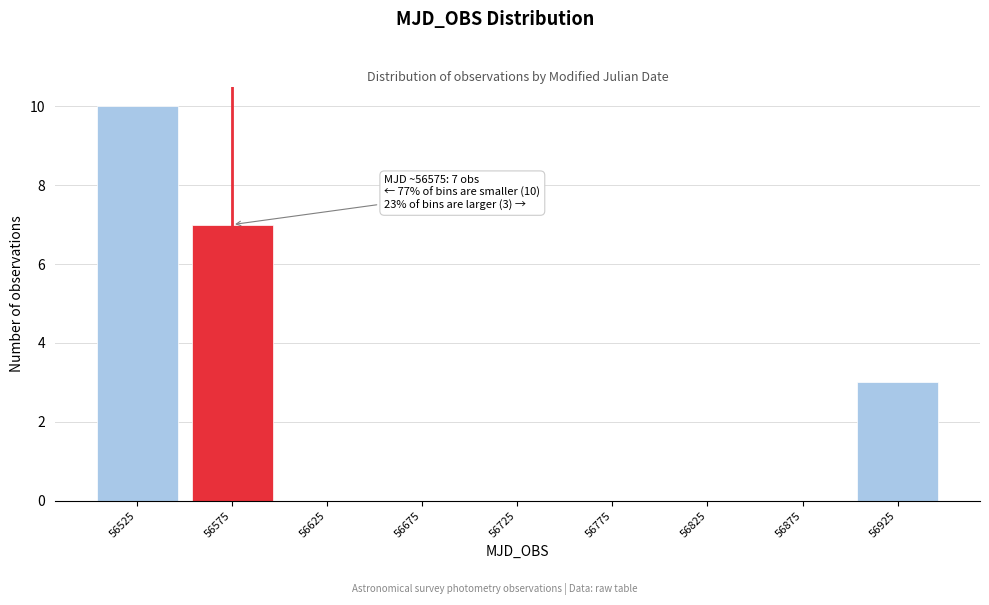

Which range on the x-axis has the tallest bar?

56500 to 56550